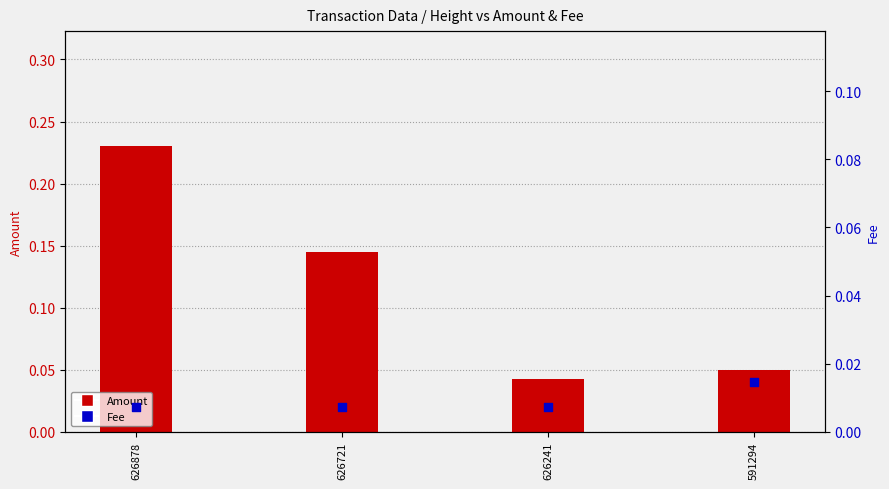

Which series has the widest spread of Y values?

Amount